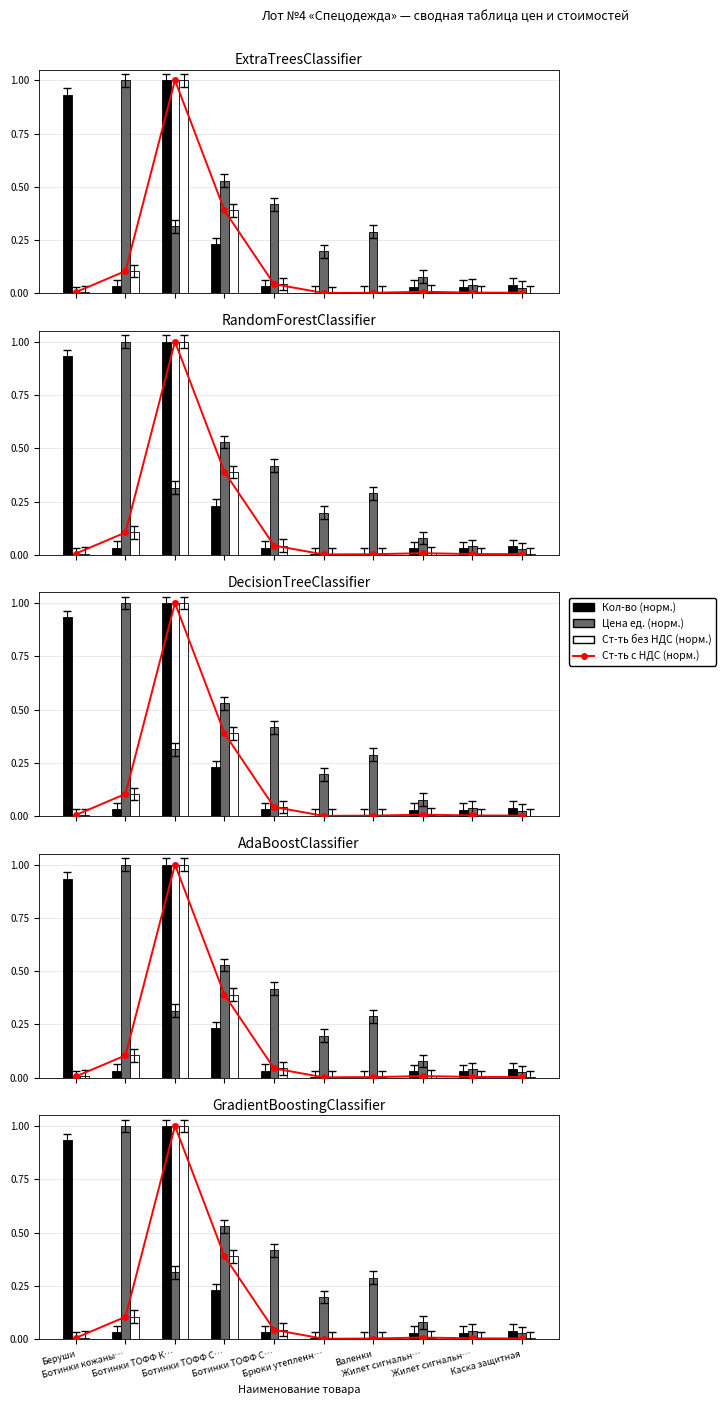

What is the difference between the maximum and minimum values in the Стоимость руб. без НДС series?

1.0